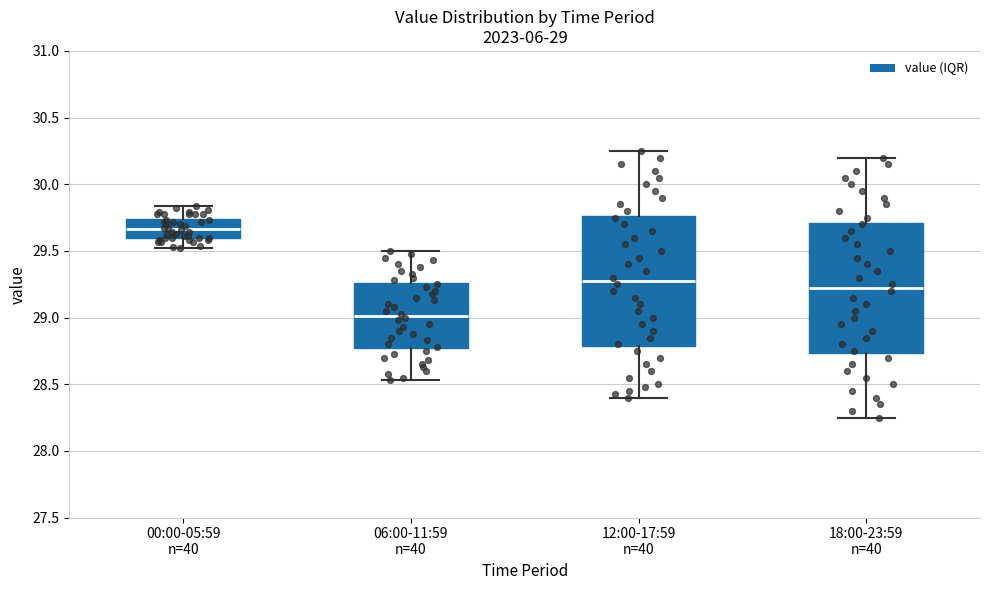

Which box has the lowest median line?

06:00-11:59 n=40